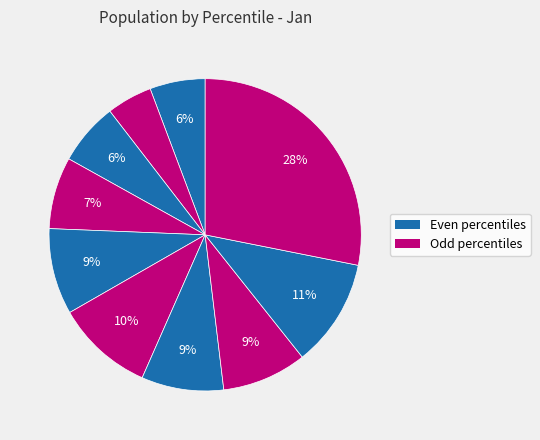

How many segments does this pie chart have?

10